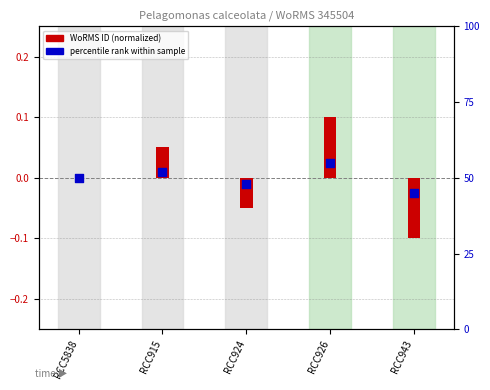

What are all the series names shown in the legend?

WoRMS ID (normalized), percentile rank within sample